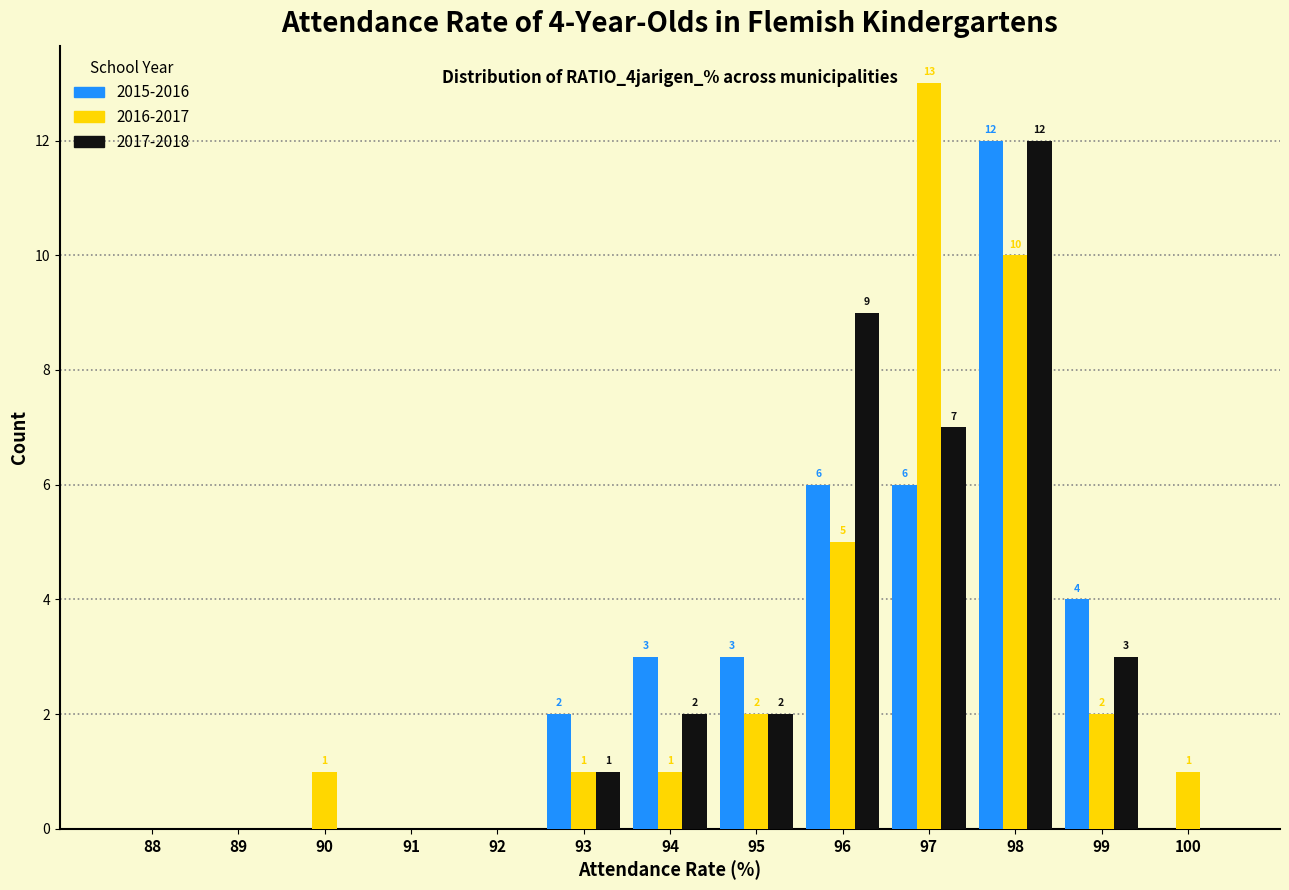

Reading left to right, list all the values displayed in this chart.

2015-2016: 88=0	89=0	90=0	91=0	92=0	93=2	94=3	95=3	96=6	97=6	98=12	99=4	100=0
2016-2017: 88=0	89=0	90=1	91=0	92=0	93=1	94=1	95=2	96=5	97=13	98=10	99=2	100=1
2017-2018: 88=0	89=0	90=0	91=0	92=0	93=1	94=2	95=2	96=9	97=7	98=12	99=3	100=0